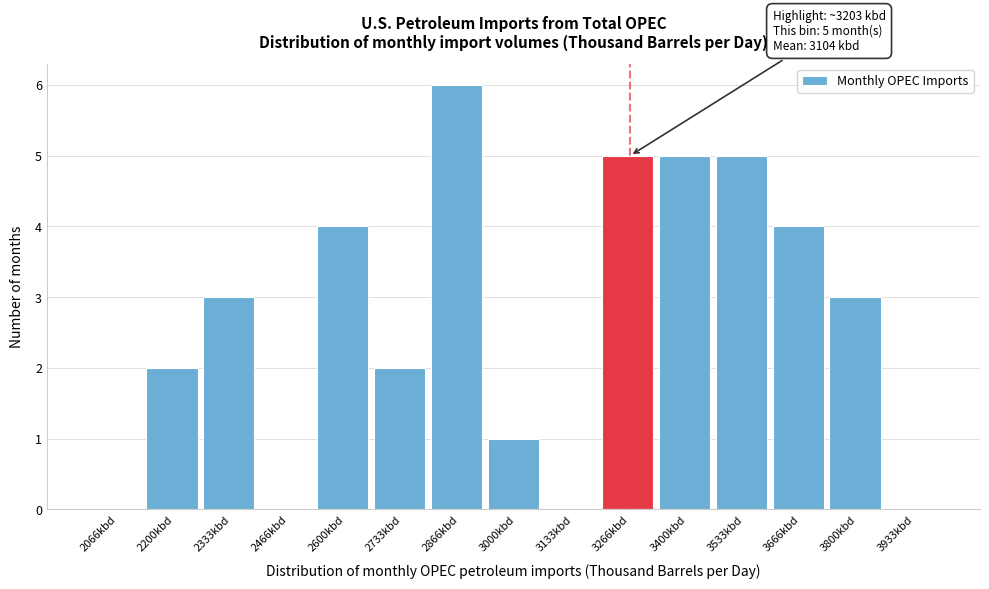

Over which range of the x-axis is the bar tallest?

2800 to 2940